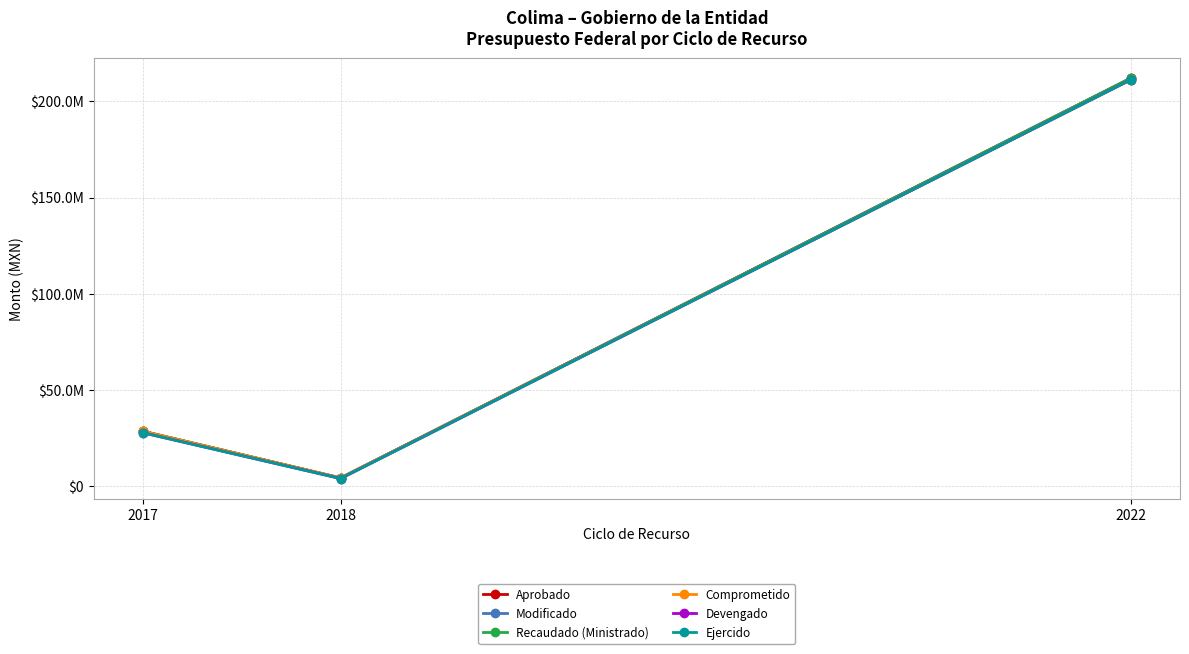

Is this an area chart (filled region under the line)?

No